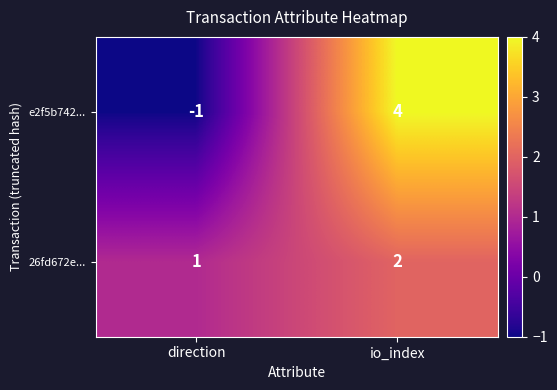

At how many categories does at least one series exceed 3?

1